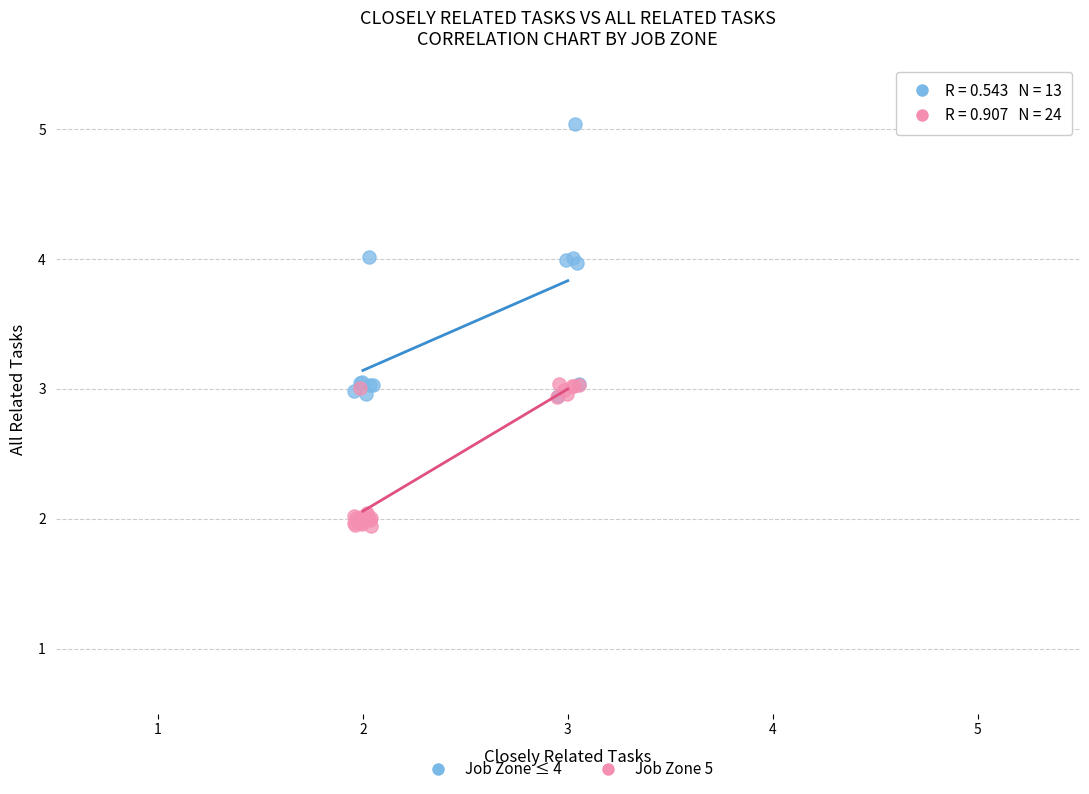

Which series contains the lowest Y value?

Job Zone 5